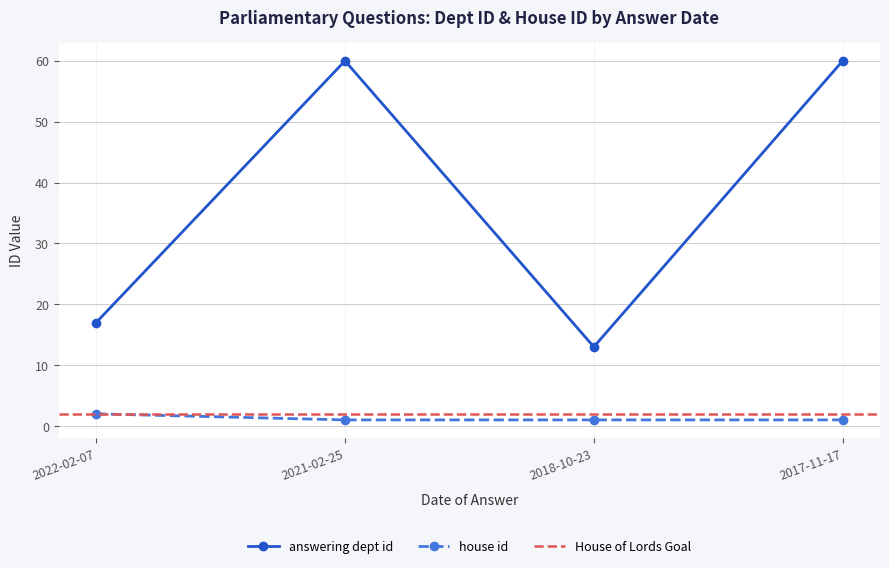

How many interior local peaks does the answering dept id series have?

1